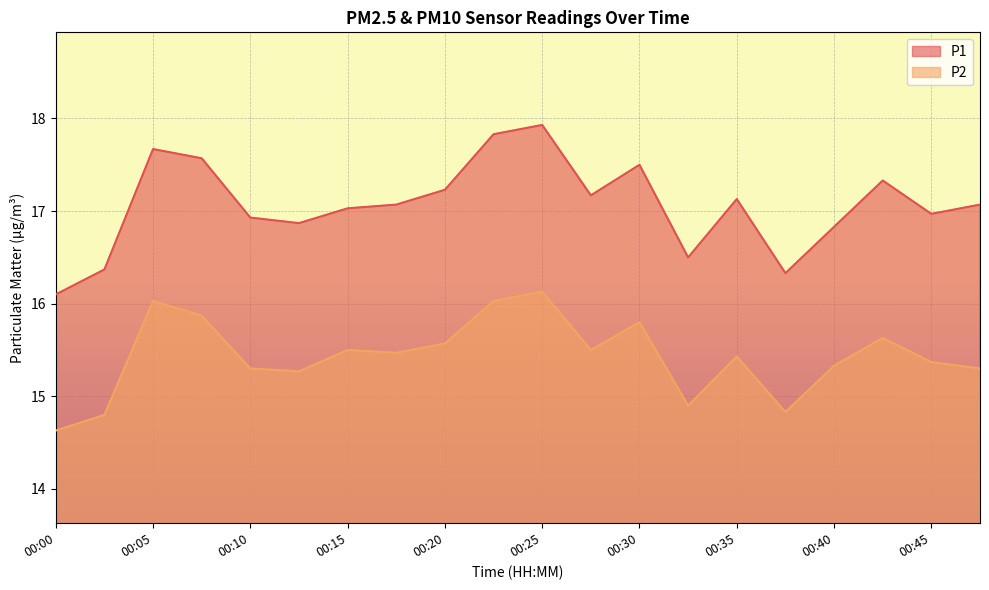

Reading left to right, transcribe all the data shown in this chart.

P1: 00:00=16.1	00:03=16.4	00:05=17.7	00:07=17.6	00:10=16.9	00:12=16.9	00:15=17.0	00:17=17.1	00:20=17.2	00:22=17.8	00:25=17.9	00:27=17.2	00:30=17.5	00:32=16.5	00:35=17.1	00:37=16.3	00:40=16.8	00:42=17.3	00:45=17.0	00:47=17.1
P2: 00:00=14.6	00:03=14.8	00:05=16.0	00:07=15.9	00:10=15.3	00:12=15.3	00:15=15.5	00:17=15.5	00:20=15.6	00:22=16.0	00:25=16.1	00:27=15.5	00:30=15.8	00:32=14.9	00:35=15.4	00:37=14.8	00:40=15.3	00:42=15.6	00:45=15.4	00:47=15.3